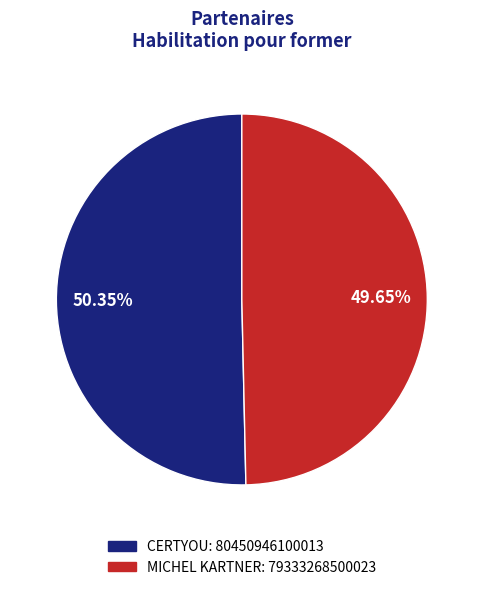

What is the majority slice?

CERTYOU